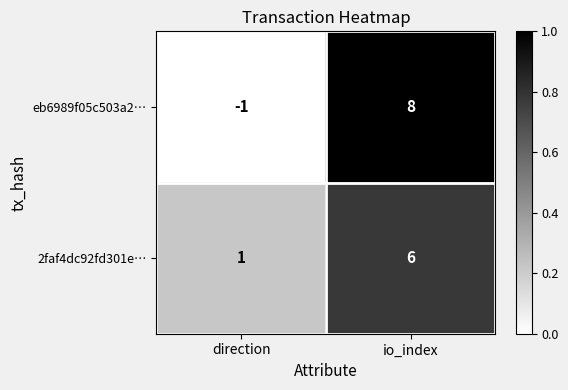

Reading left to right, list all the values displayed in this chart.

eb6989f05c503a2…: direction=-1	io_index=8
2faf4dc92fd301e…: direction=1	io_index=6